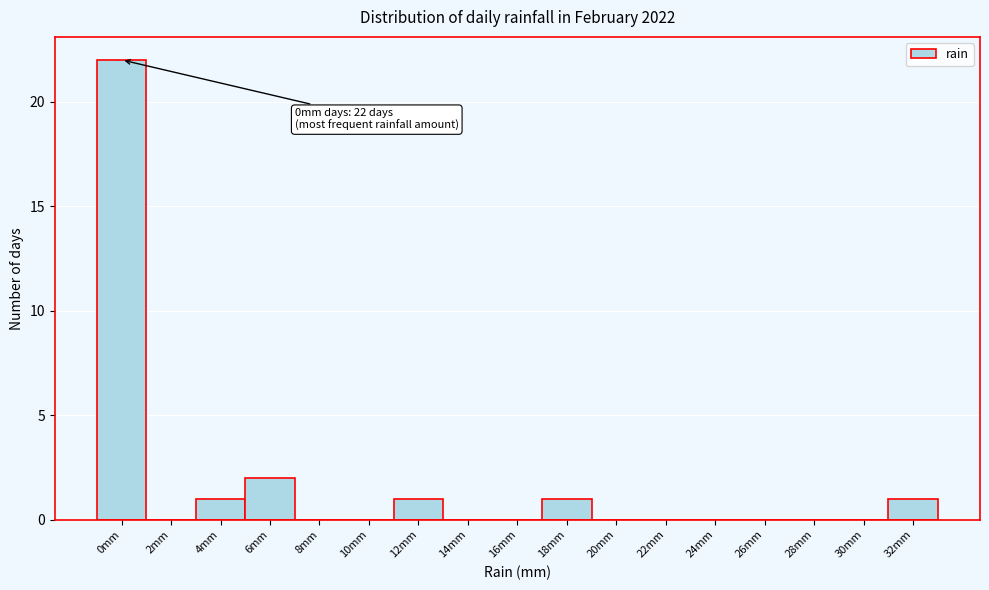

Reading left to right, extract all data points from this chart.

0mm=22	2mm=0	4mm=1	6mm=2	8mm=0	10mm=0	12mm=1	14mm=0	16mm=0	18mm=1	20mm=0	22mm=0	24mm=0	26mm=0	28mm=0	30mm=0	32mm=1